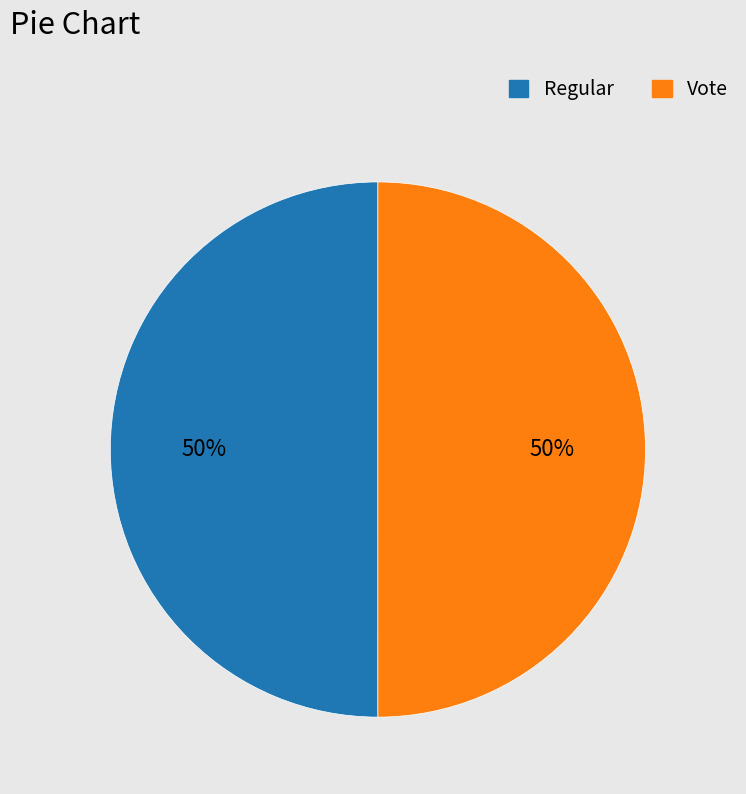

To the nearest percent, what is the combined percentage of Regular and Vote?

100%